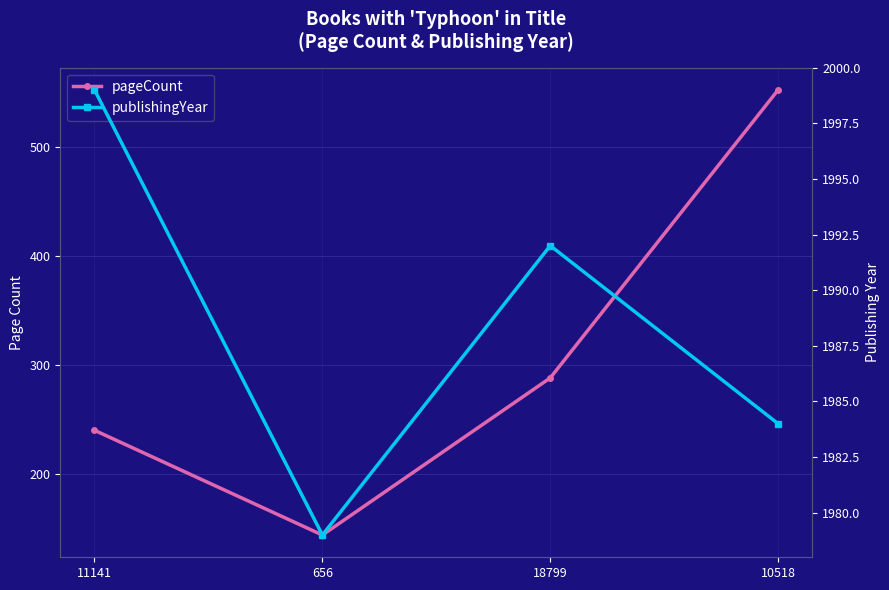

At which category is the sum across all series the highest?

10518